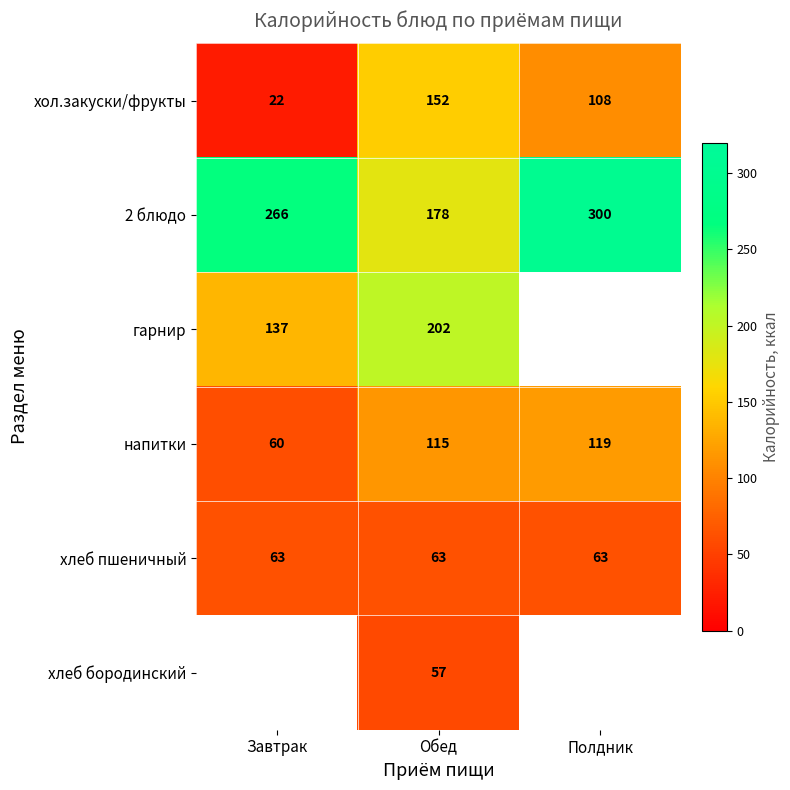

Which category has the highest value across all series?

Полдник